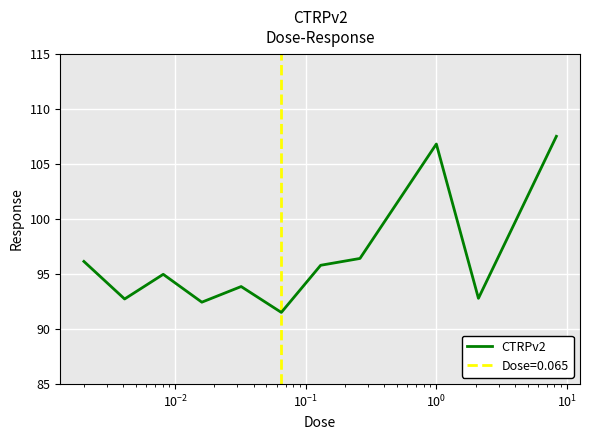

How many interior local peaks (higher than both neighbors) does the data have?

3